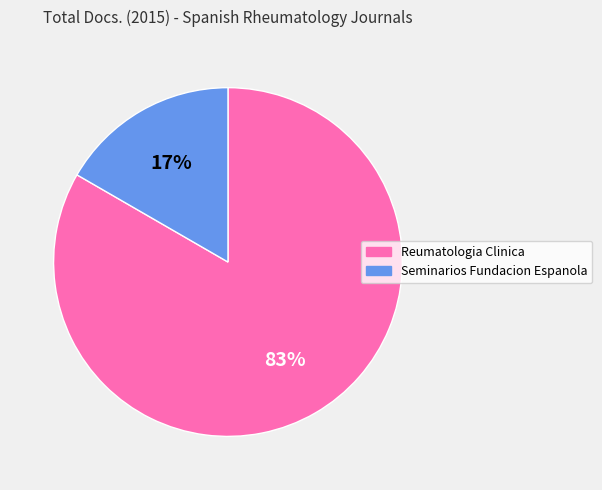

Is there any slice that represents more than half of the pie?

Yes